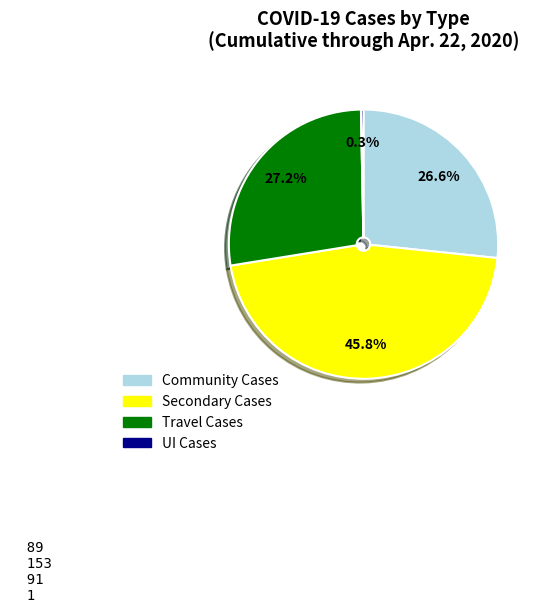

Does any single category account for the majority?

No